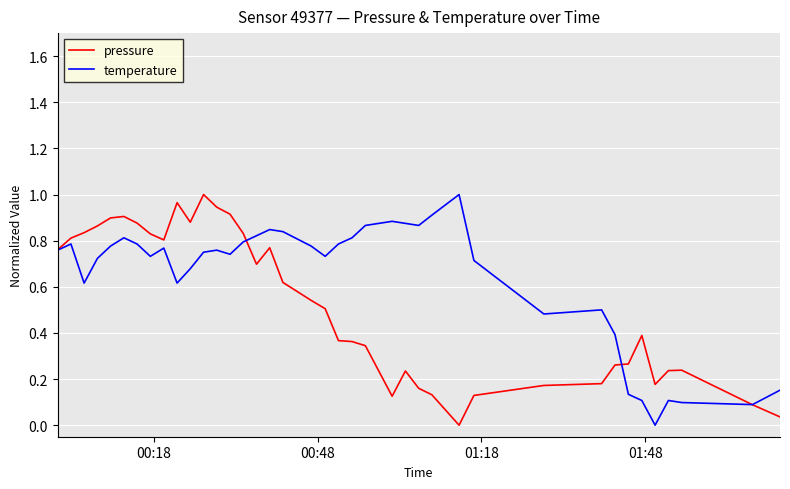

List the series in order of their overall mean, lowest first.

pressure, temperature